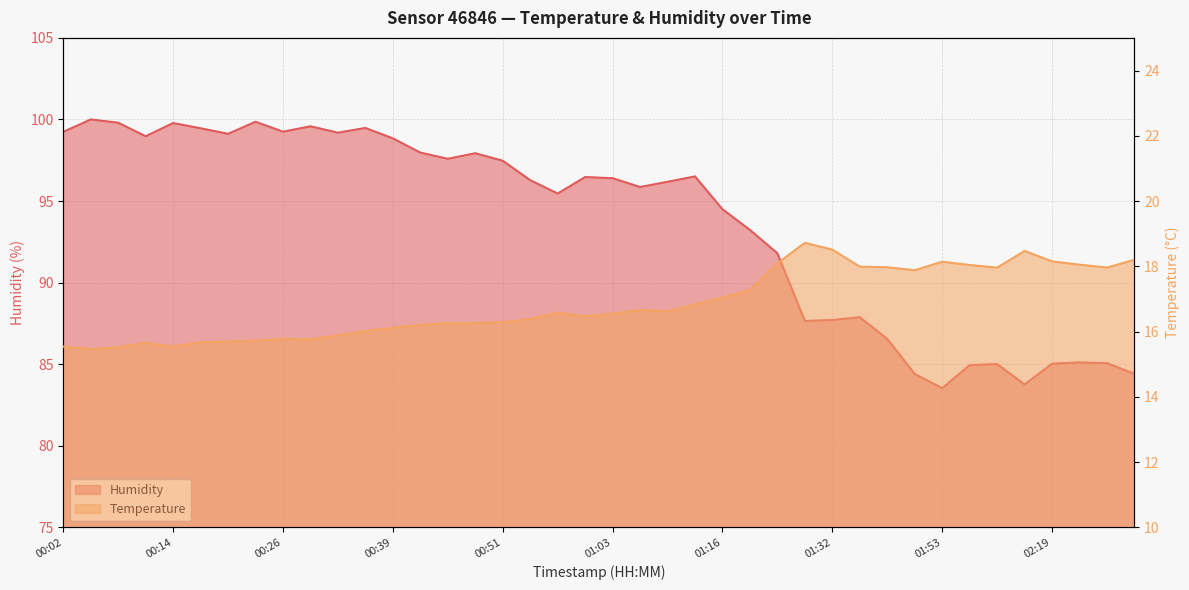

At which label does temperature first exceed 16?

00:36